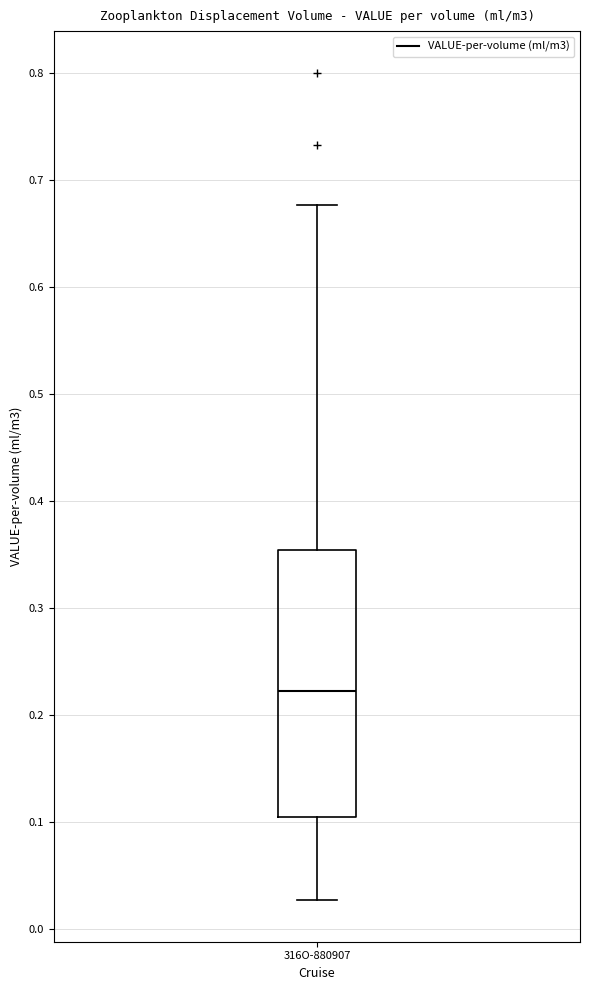

Transcribe this box plot: give where the median line is, the range the box spans, and where the two whiskers end, as read against the y-axis. The values are not printed on the chart, so give them approximately, as read against the axis.

median 0.22, box 0.10 to 0.35, whiskers 0.03 to 0.68